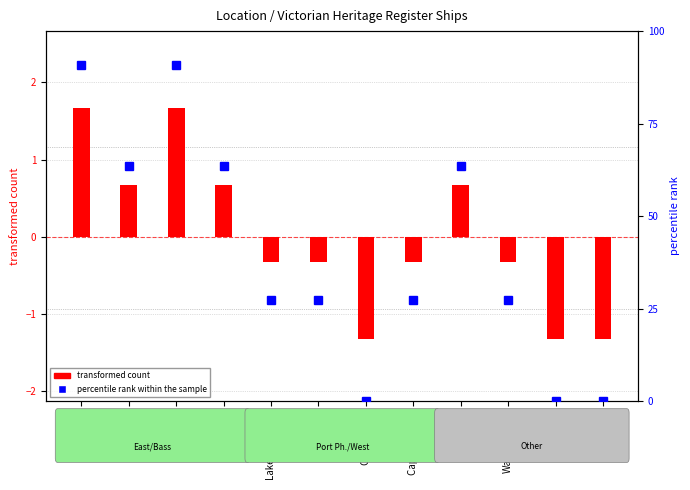

Which series changed the most between West Coast and Corner Inlet?

percentile rank within the sample